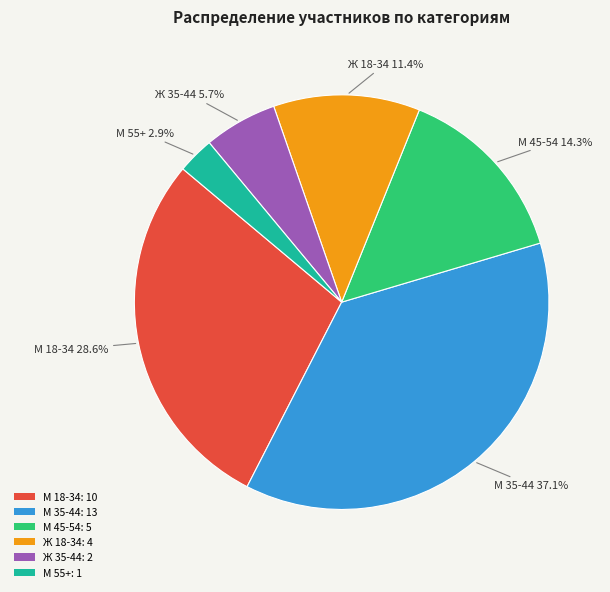

What is the total percentage of М 55+ and Ж 35-44?

8.6%